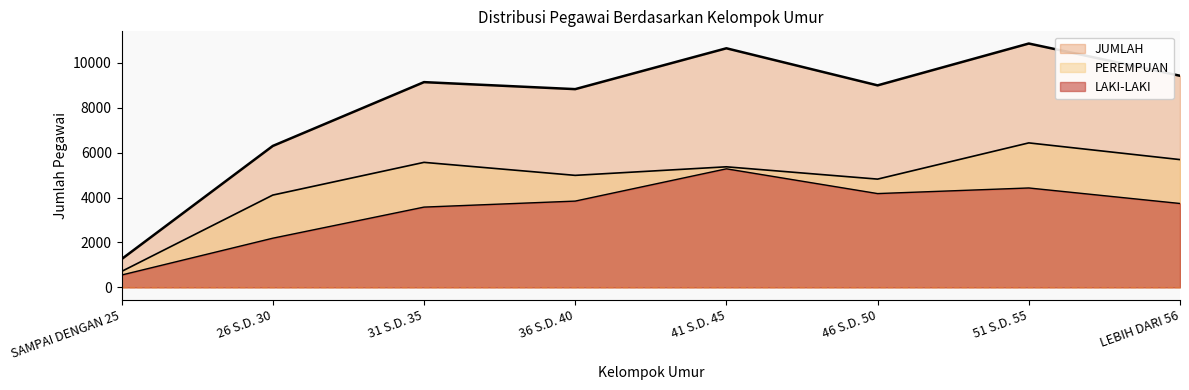

What are all the series names shown in the legend?

LAKI-LAKI, PEREMPUAN, JUMLAH